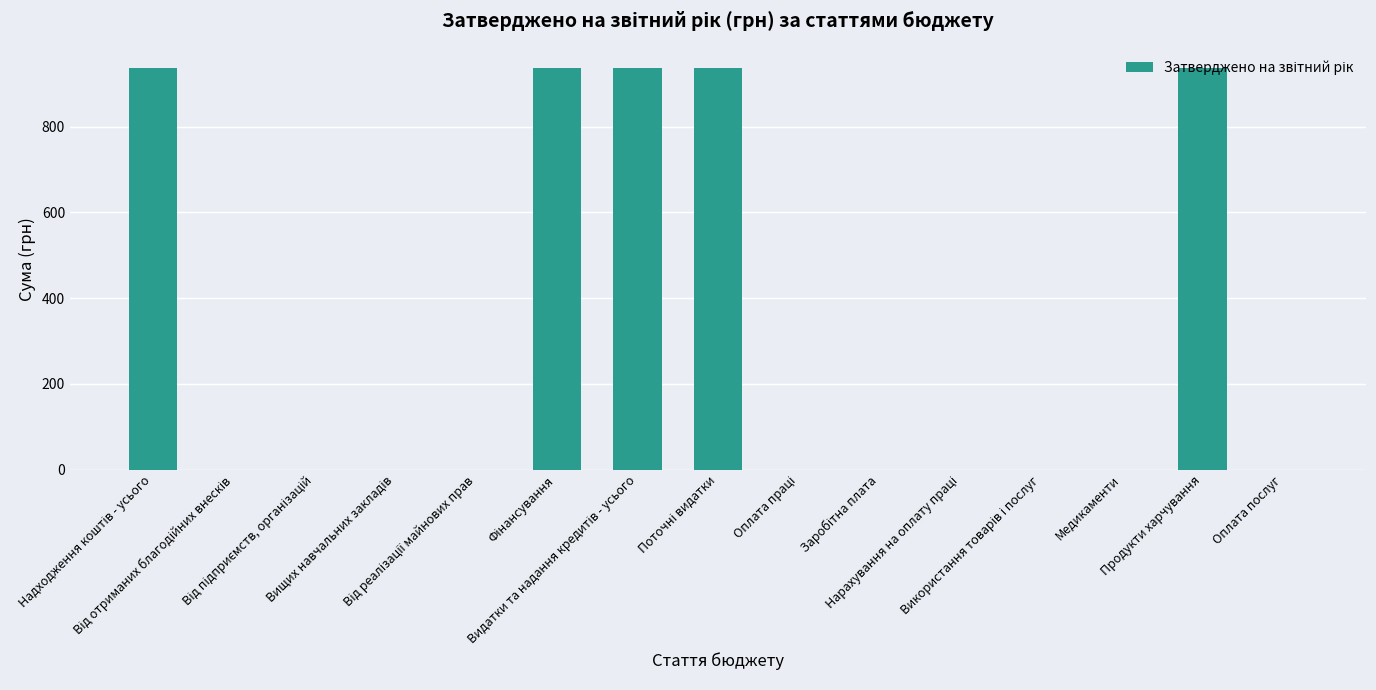

Reading left to right, what are all the values shown in this chart?

937.0	0.0	0.0	0.0	0.0	937.0	937.0	937.0	0.0	0.0	0.0	0.0	0.0	937.0	0.0